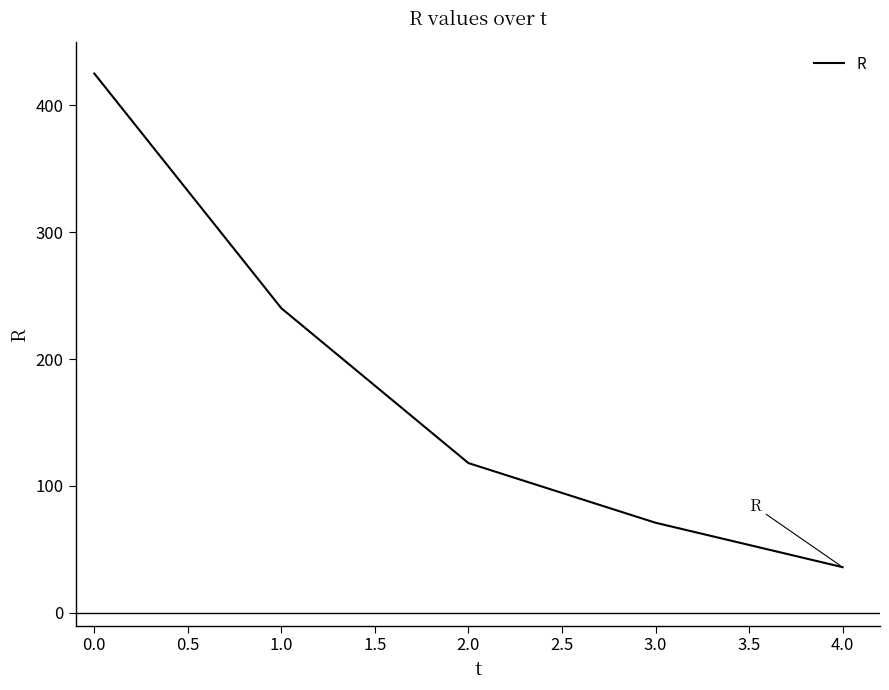

What is the average value?

178